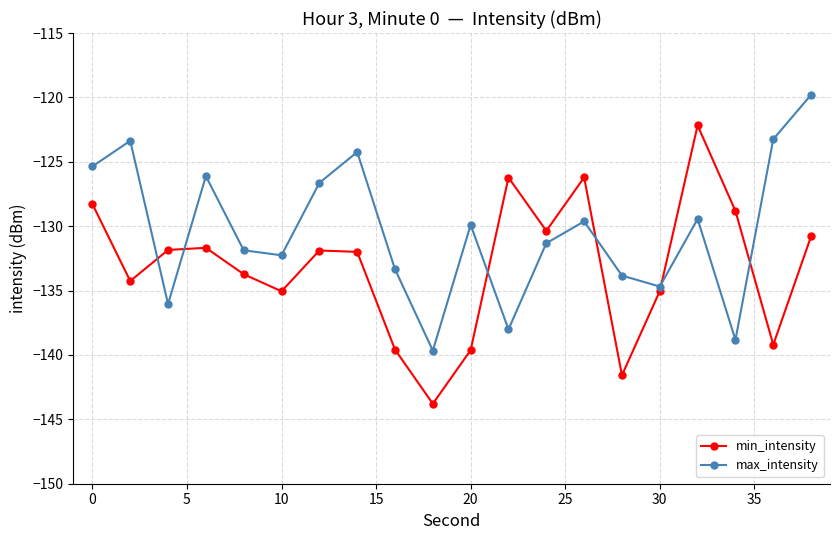

Which series has the widest spread of values?

min_intensity